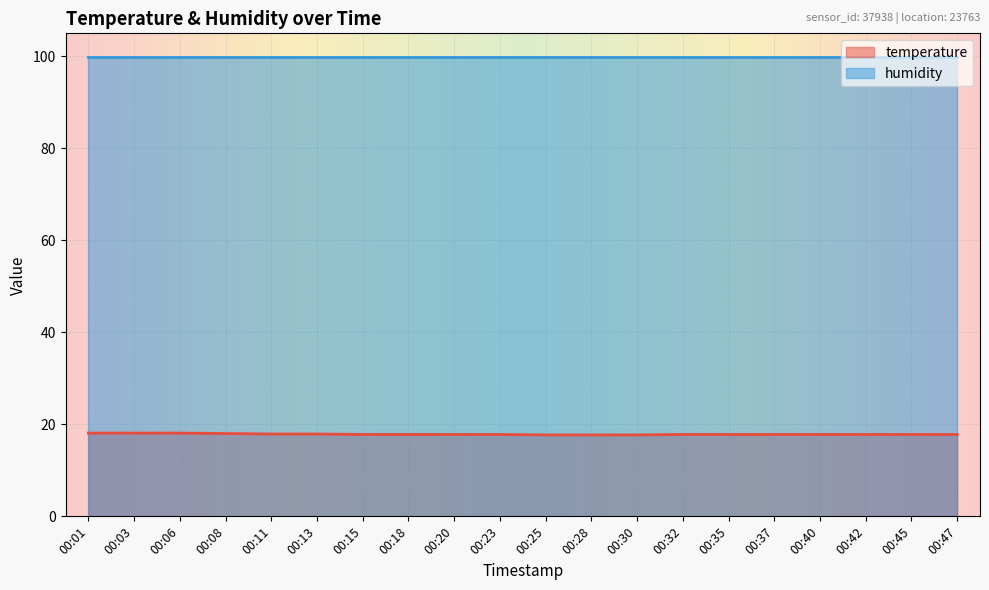

How many values are between 17 and 18?

17